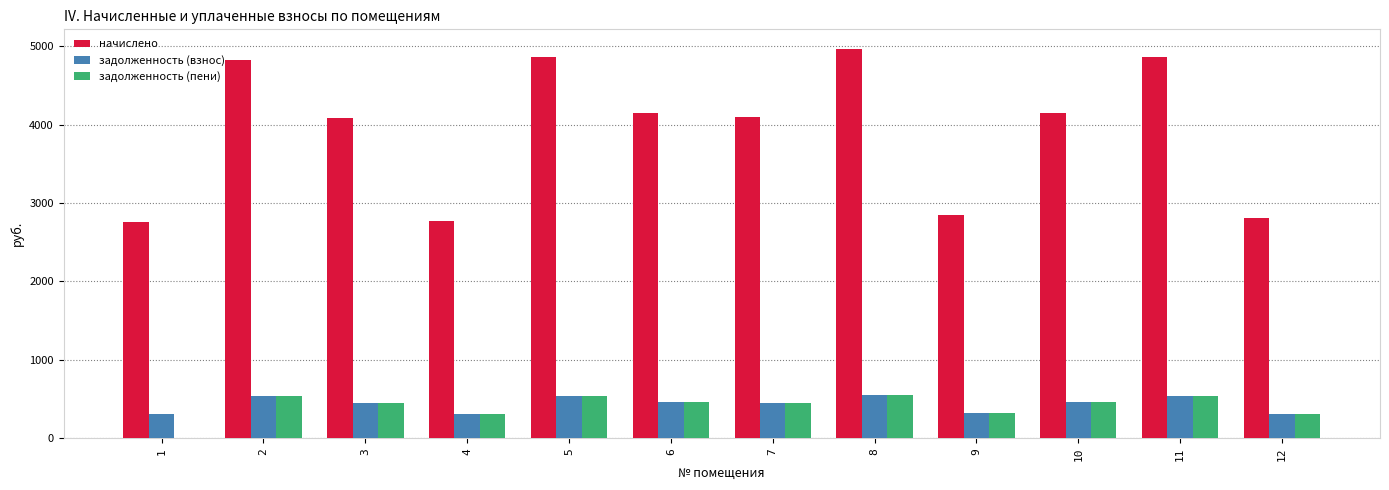

Which series has the widest spread of values?

начислено